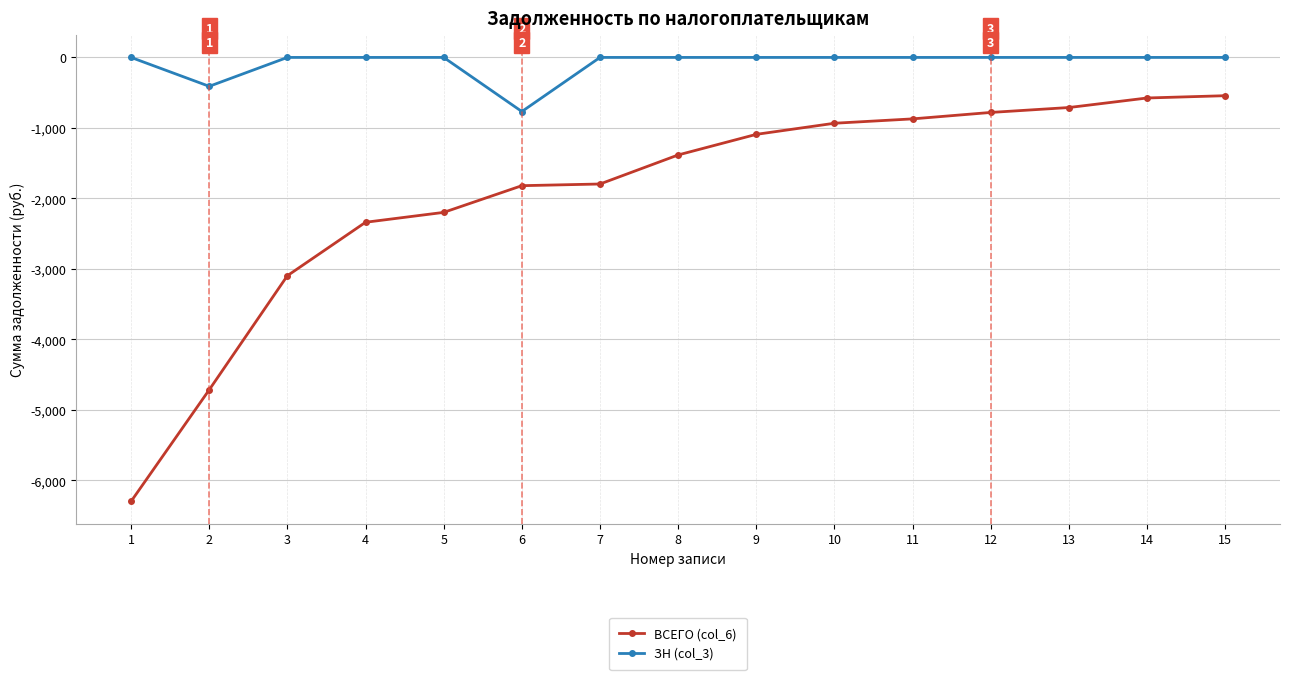

What is the smallest value displayed?

-6299.7